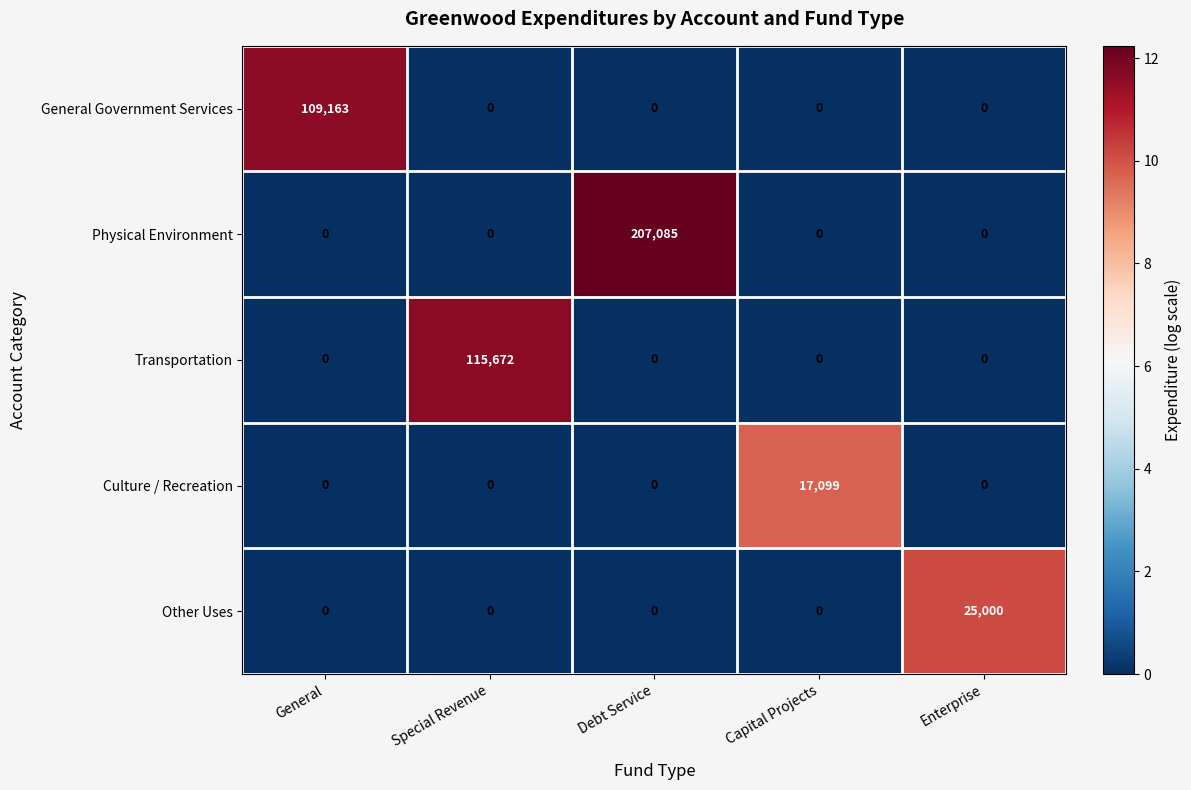

What is the sum of the Culture / Recreation values at Capital Projects and Enterprise?

17099